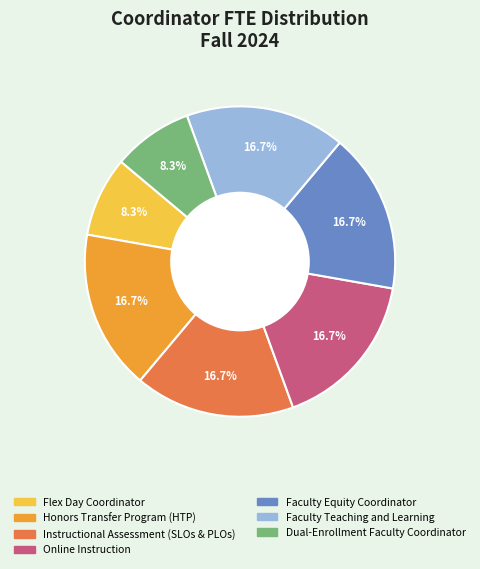

Is the sum of Online Instruction and Dual-Enrollment Faculty Coordinator greater than half?

No